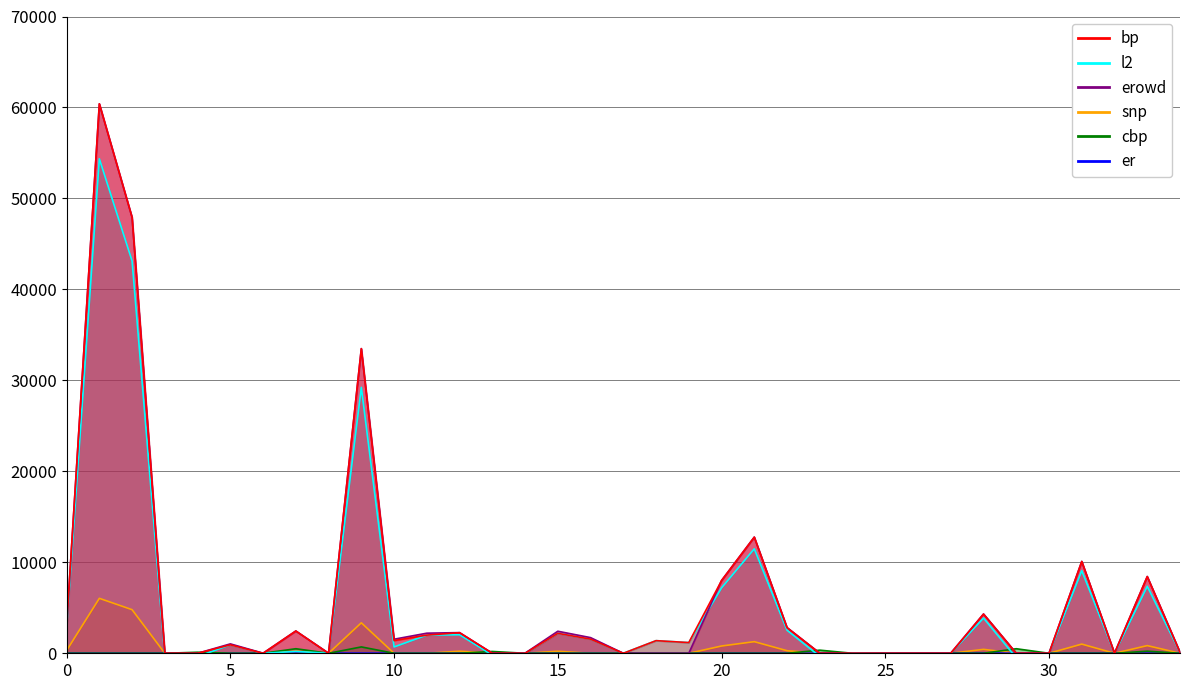

How many data points does each series have?

35